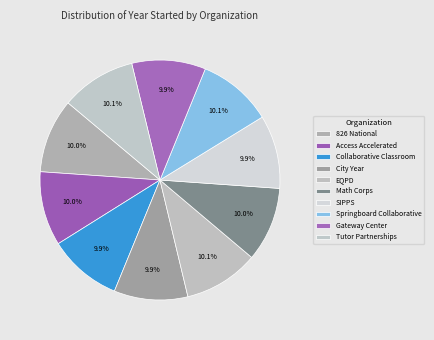

Which slice is the smallest?

Collaborative Classroom